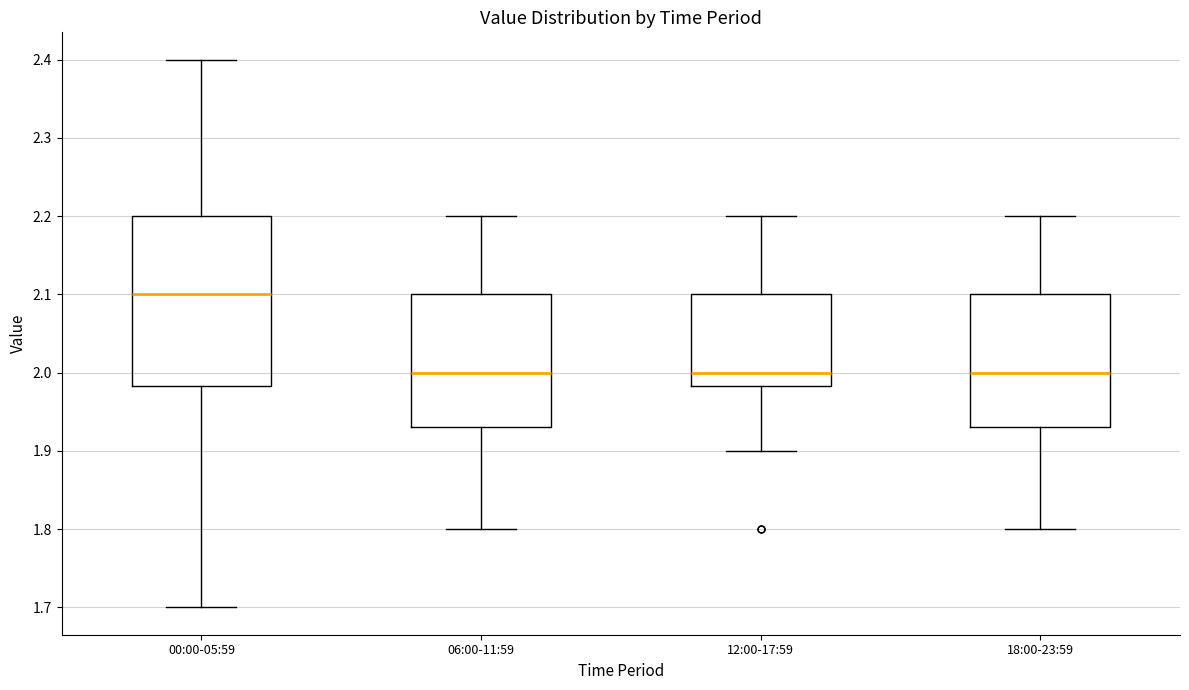

Where does the median line of the box for 06:00-11:59 sit on the y-axis? The values are not printed on the chart, so give them approximately, as read against the axis.

2.00